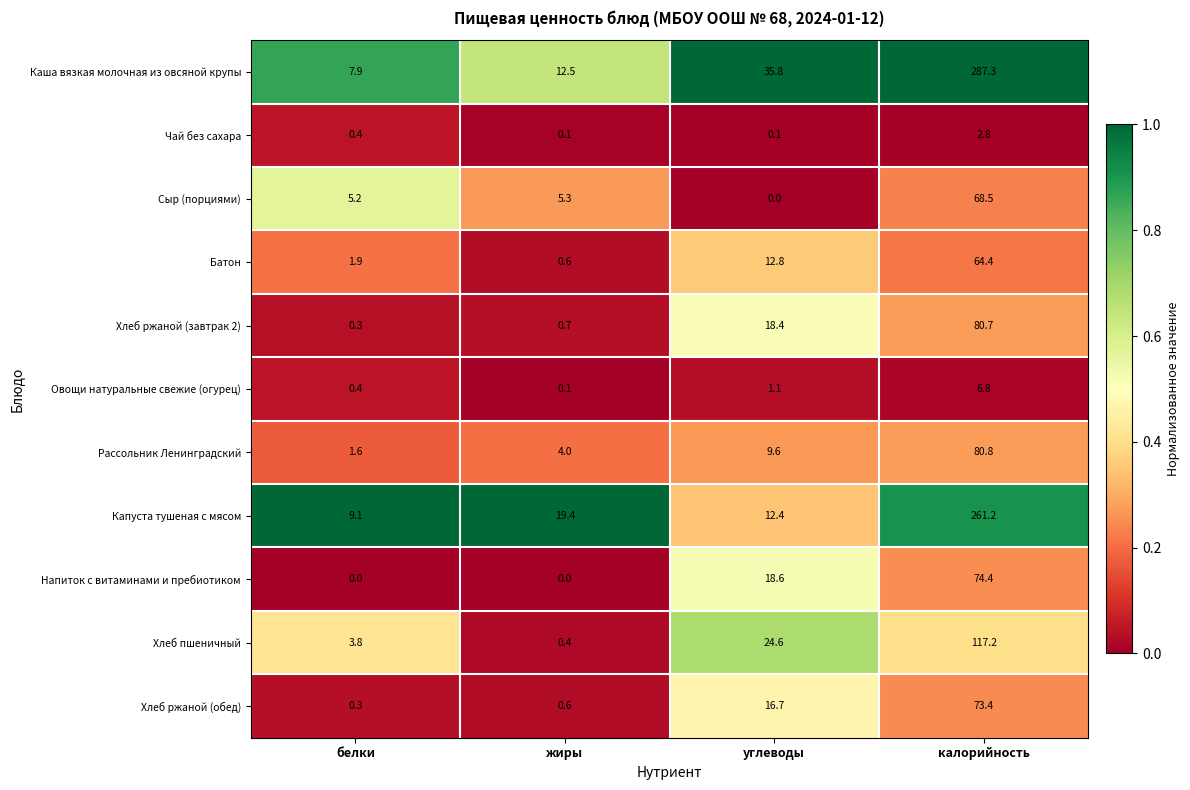

Rank the series by their maximum value, from lowest to highest.

Чай без сахара, Овощи натуральные свежие (огурец), Батон, Сыр (порциями), Хлеб ржаной (обед), Напиток с витаминами и пребиотиком, Хлеб ржаной (завтрак 2), Рассольник Ленинградский, Хлеб пшеничный, Капуста тушеная с мясом, Каша вязкая молочная из овсяной крупы